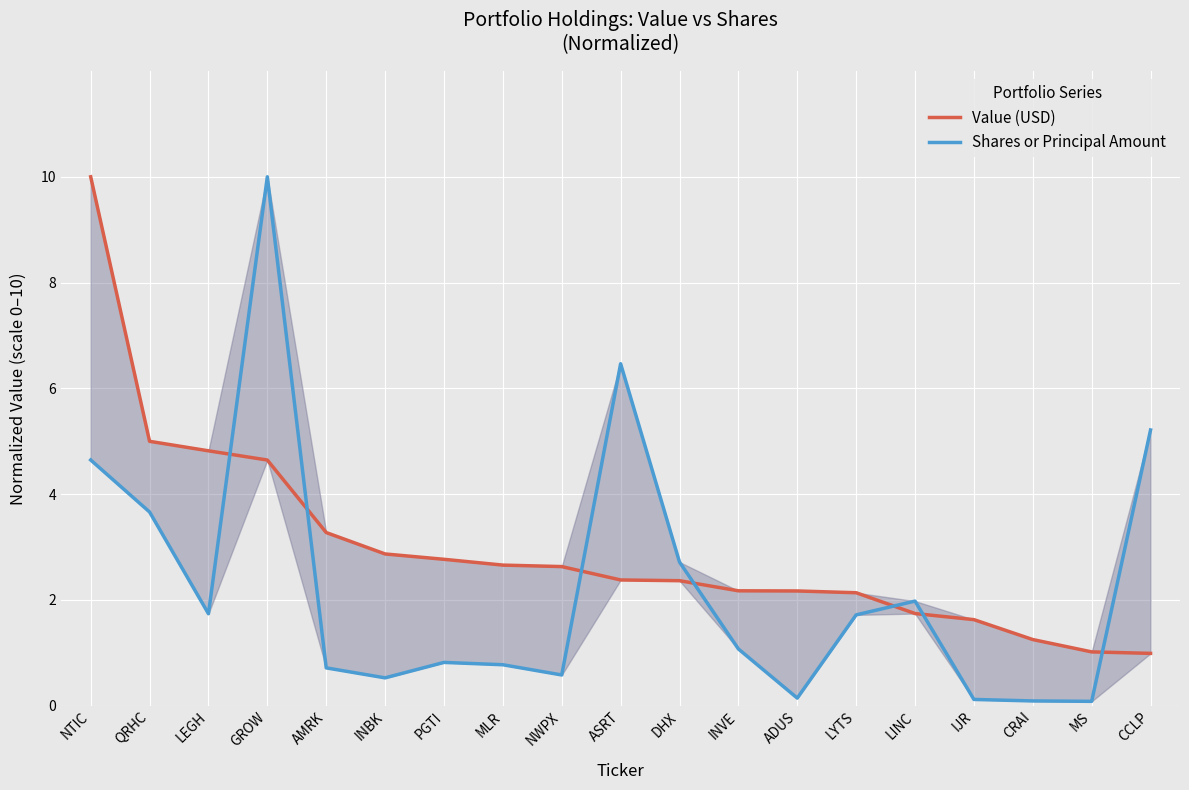

Between which two adjacent categories do Value (USD) and Shares or Principal Amount first intersect?

LEGH and GROW